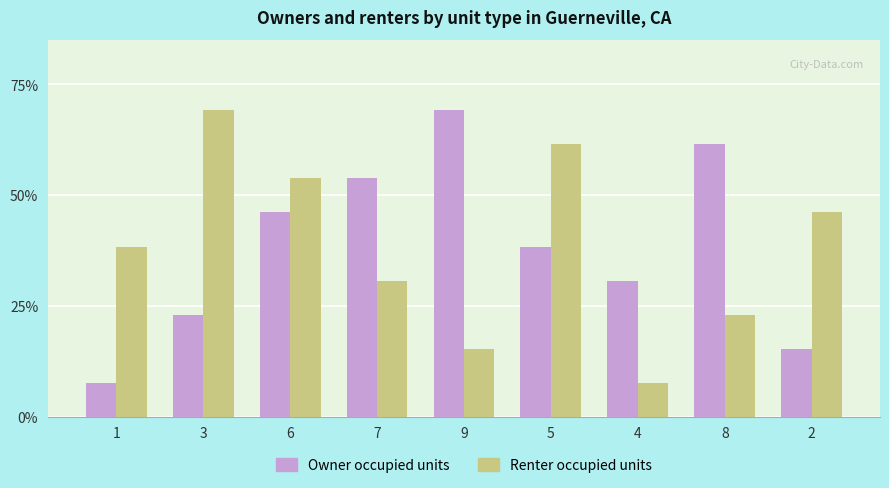

Are the bars horizontal?

No